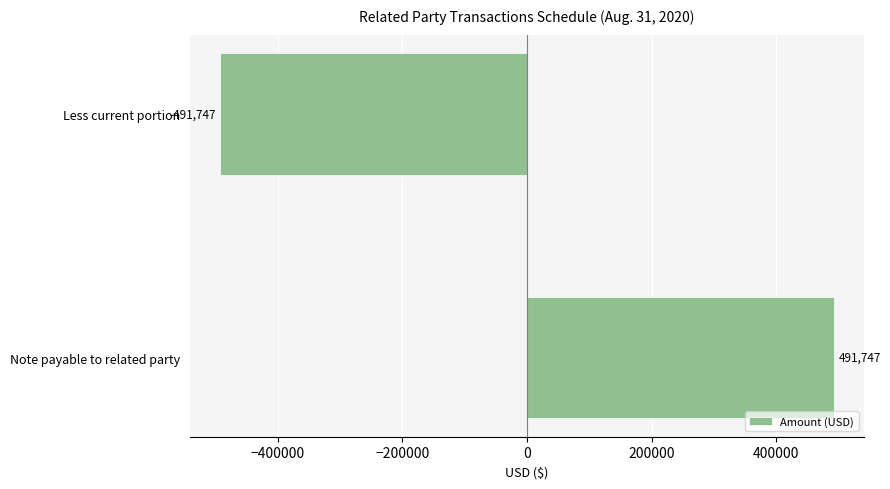

List the labels in order of value, smallest first.

Less current portion, Note payable to related party